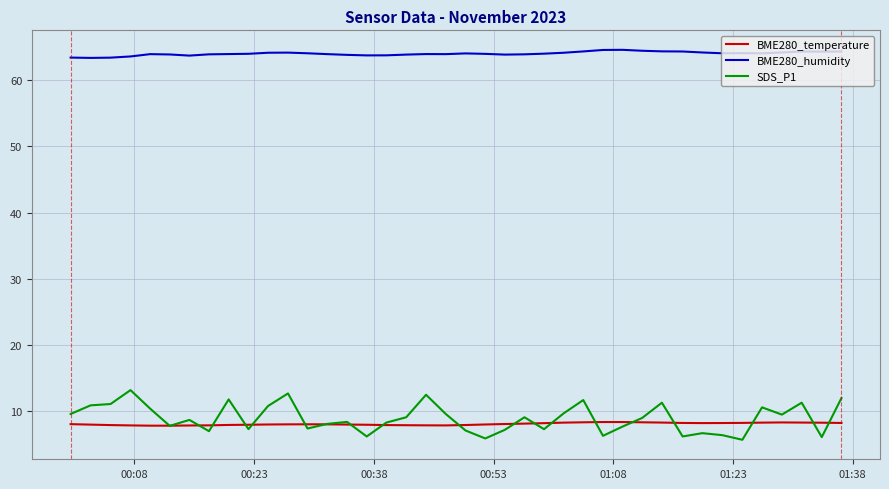

Which series has the largest total across all categories?

BME280_humidity